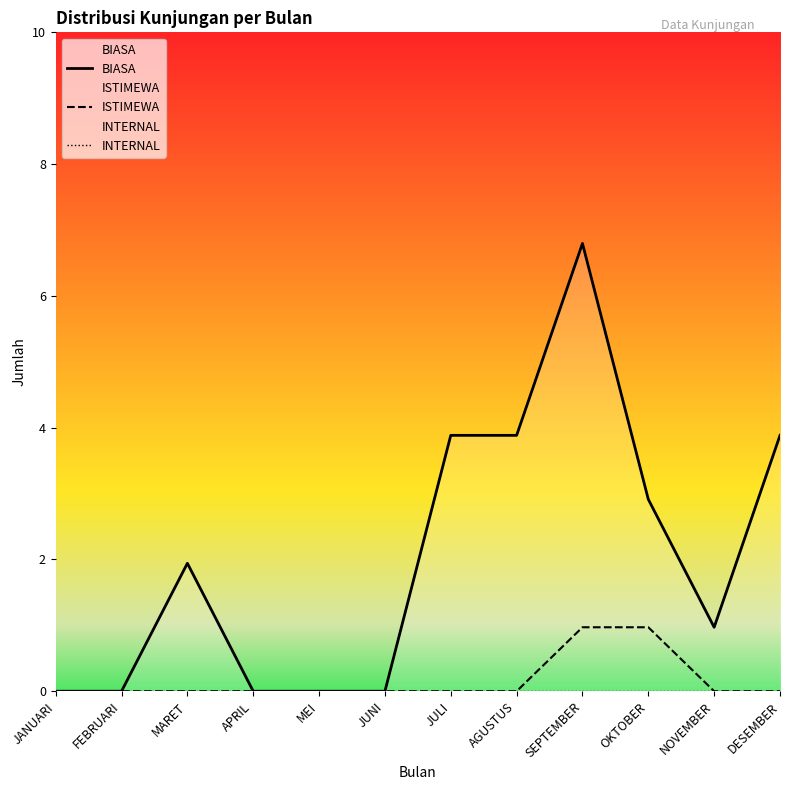

True or false: INTERNAL and BIASA intersect in this chart.

False